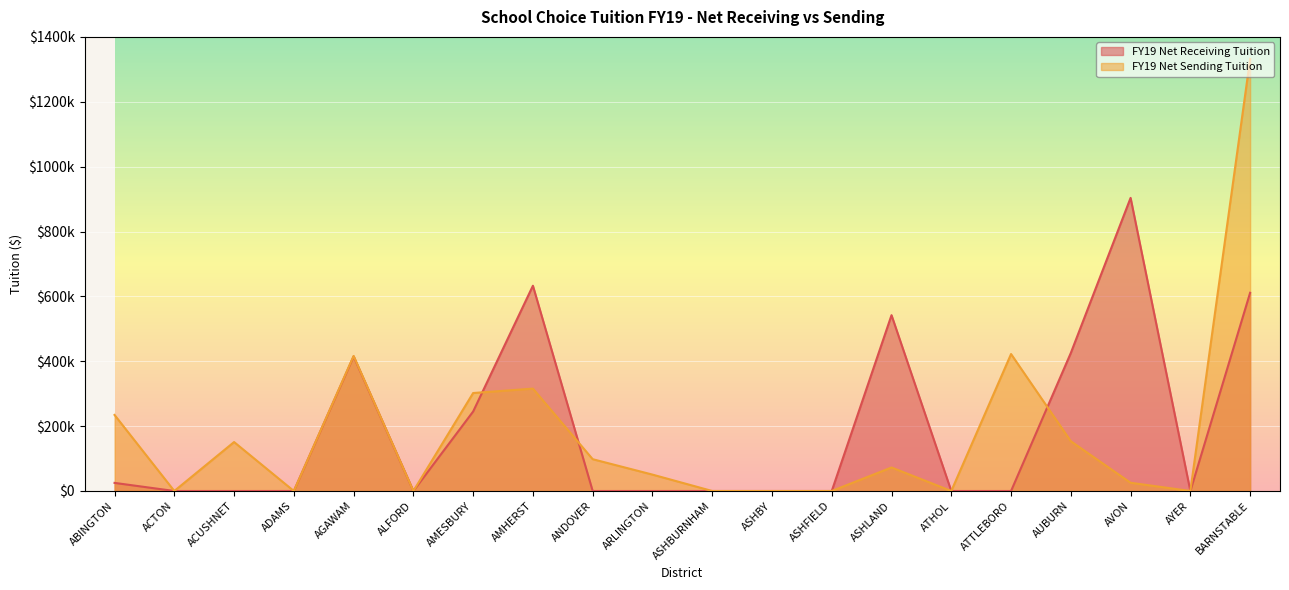

At how many categories does at least one series exceed 977469?

1